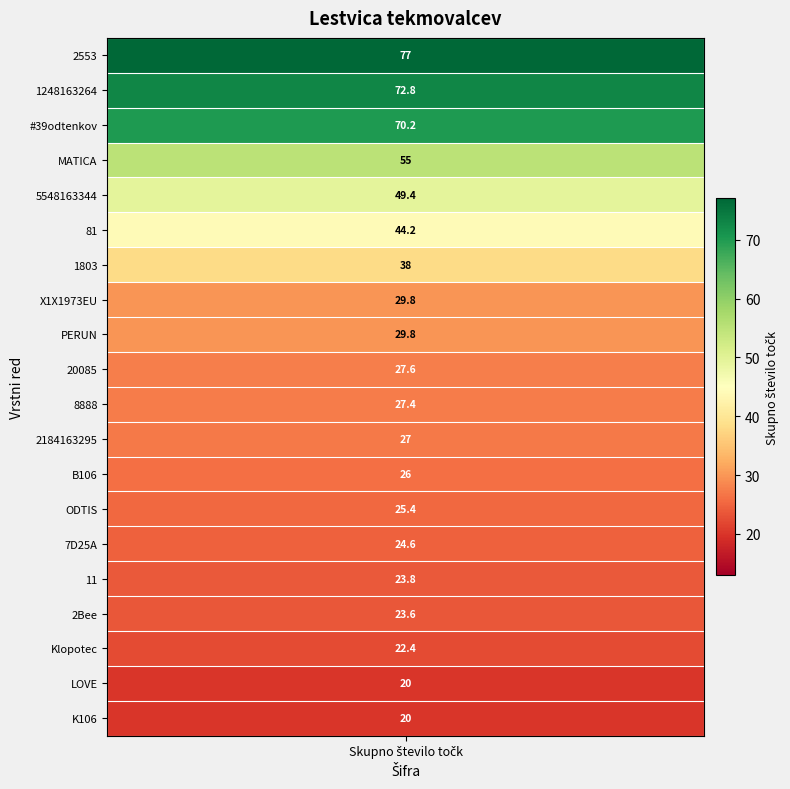

Which has a higher value, ODTIS or 2184163295?

2184163295